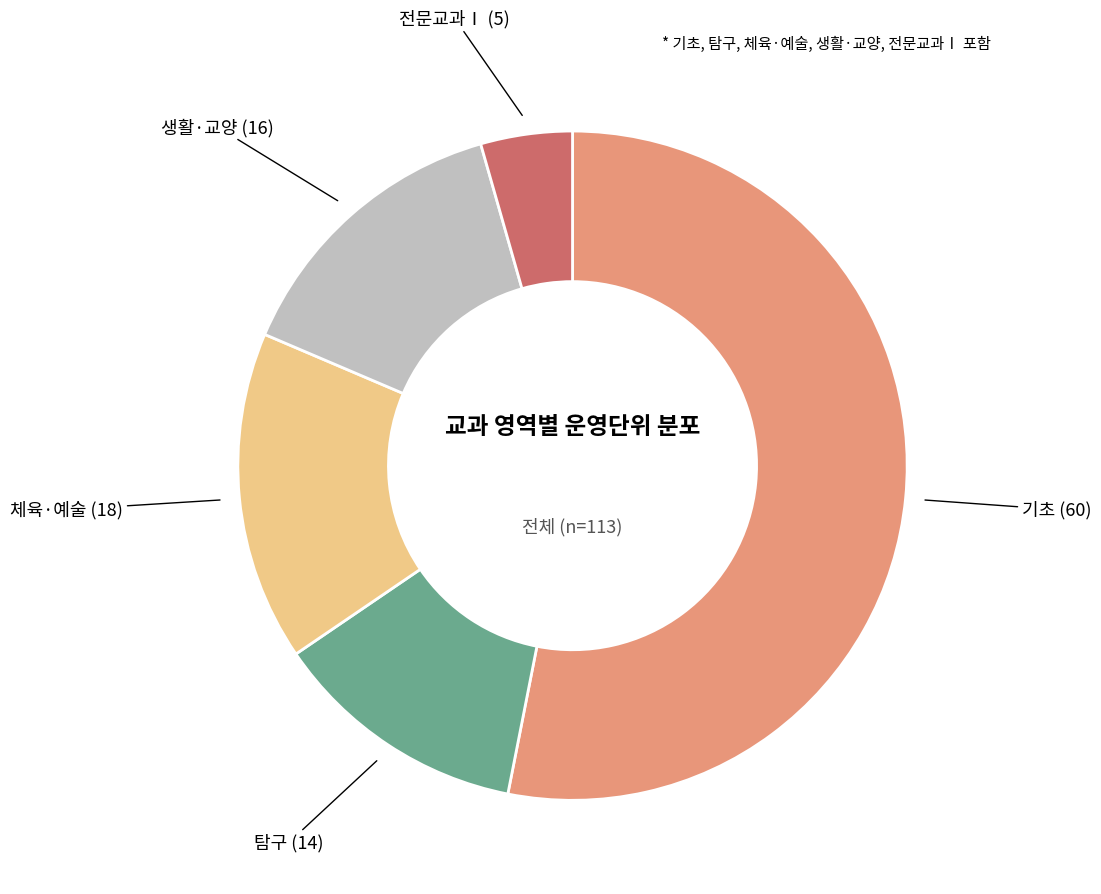

Is there any slice that represents more than half of the pie?

Yes